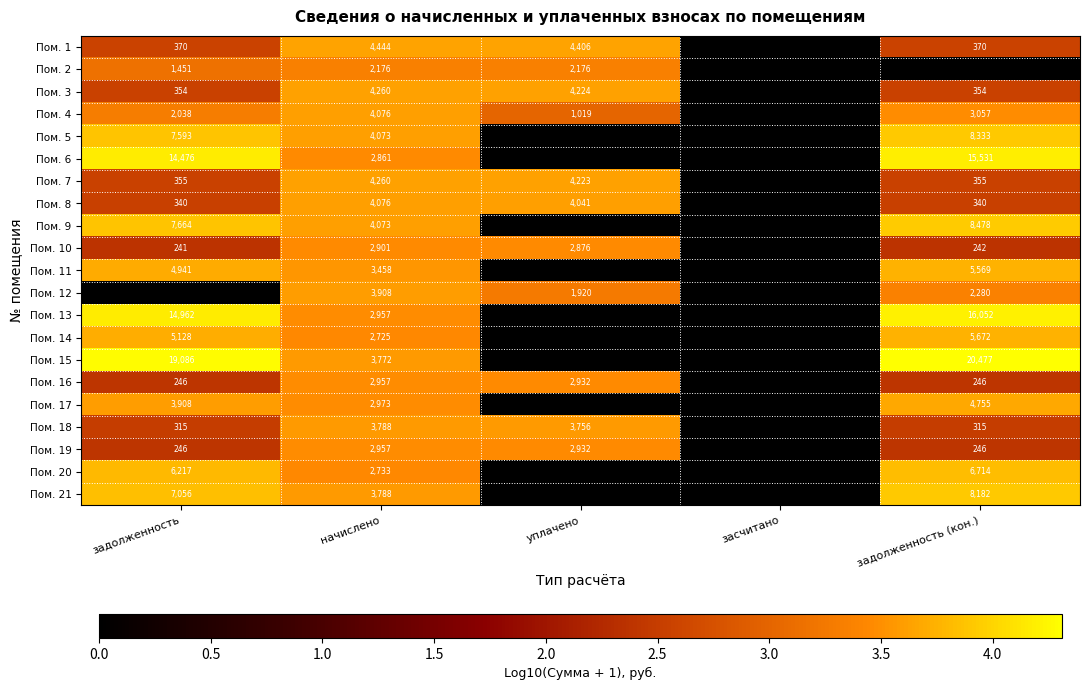

Is the value of Пом. 16 at уплачено greater than the value of Пом. 6 at задолженность (кон.)?

No